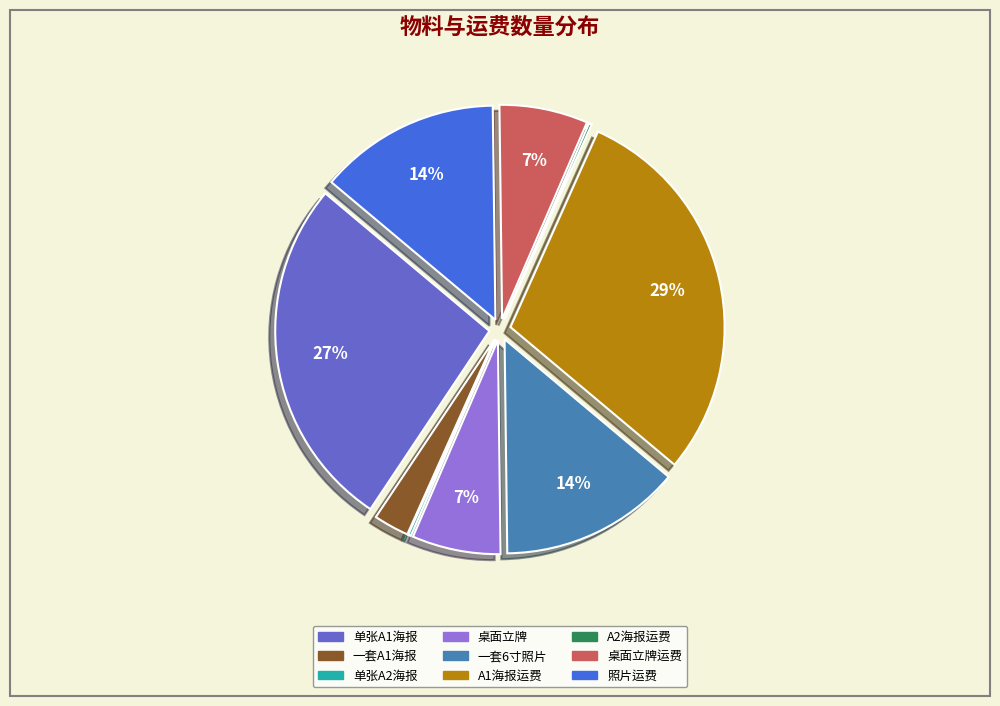

To the nearest percent, what is the average slice percentage?

11%